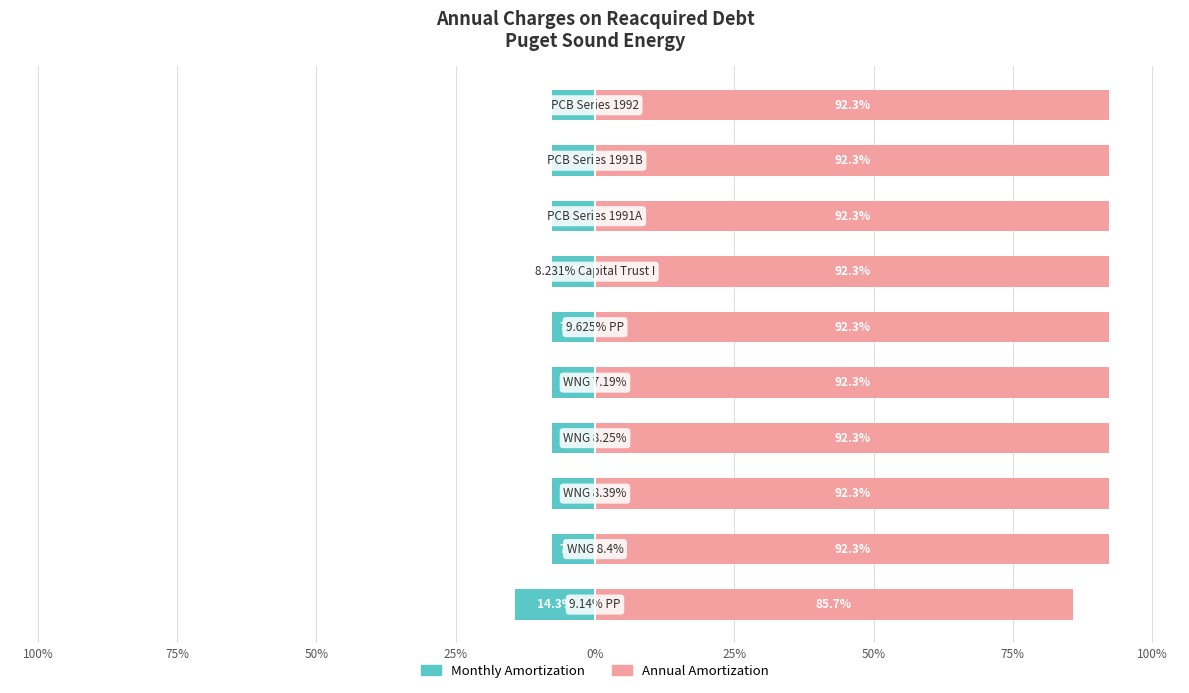

Is the value of Annual Amortization at 75% greater than the value of Monthly Amortization at 9?

Yes